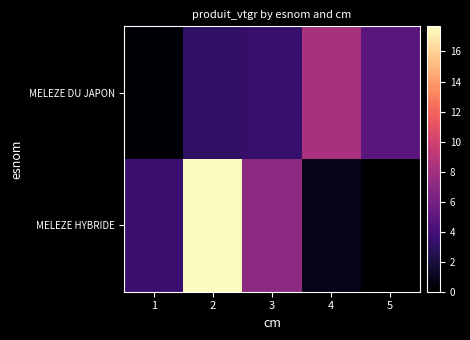

At how many categories does at least one series exceed 7?

3